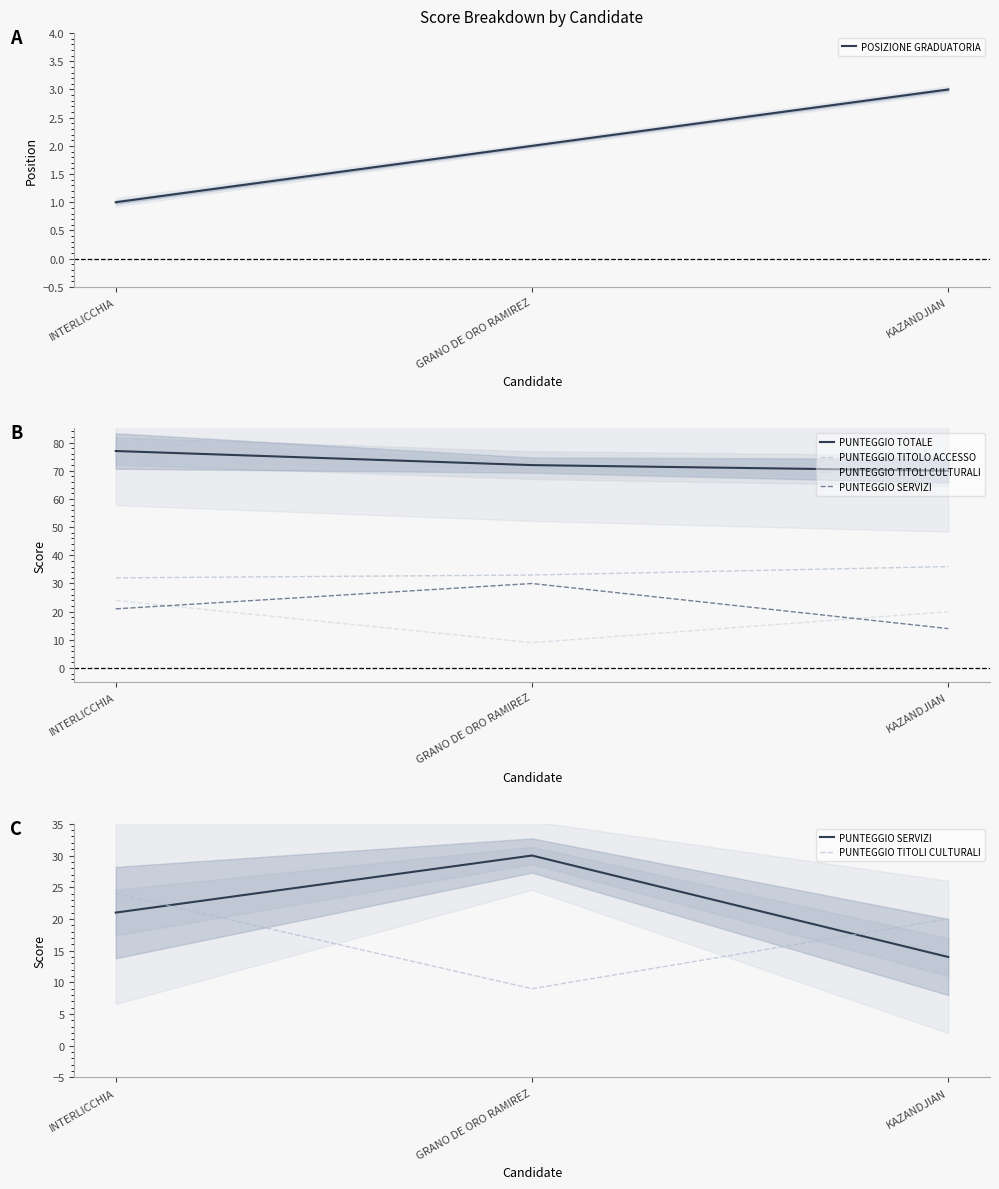

How many lines are shown in the chart?

5